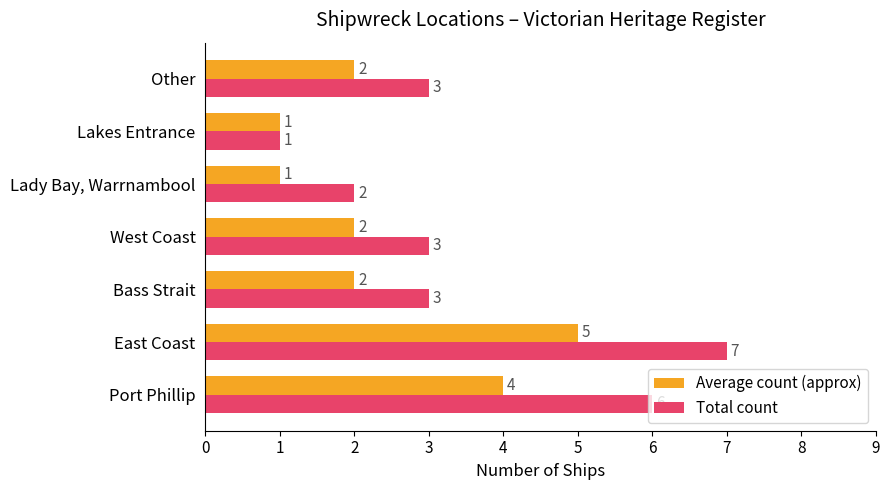

What is the maximum value for Average count (approx)?

5